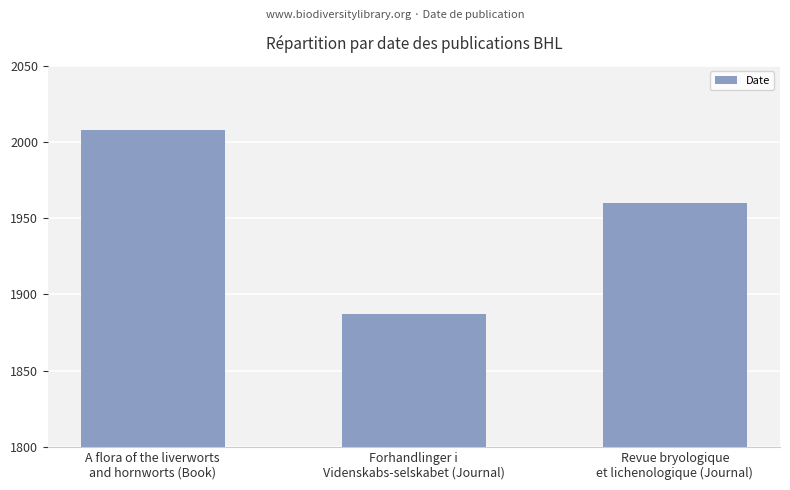

Rank the categories by value from lowest to highest.

Forhandlinger i
Videnskabs-selskabet (Journal), Revue bryologique
et lichenologique (Journal), A flora of the liverworts
and hornworts (Book)